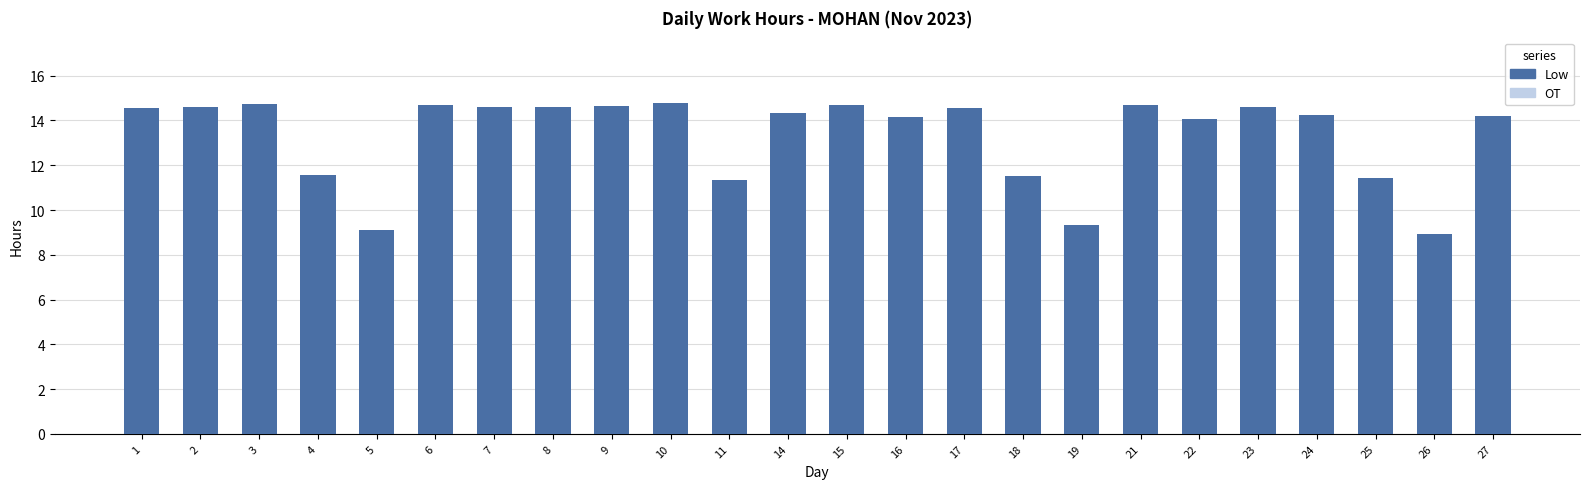

What is the maximum value shown in the chart?

14.8